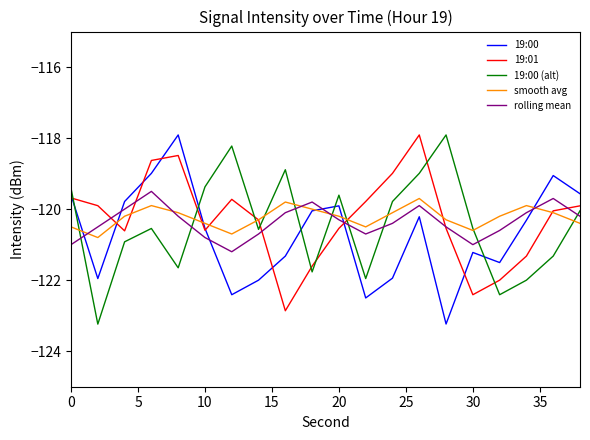

What is the highest value of the rolling mean series?

-119.5